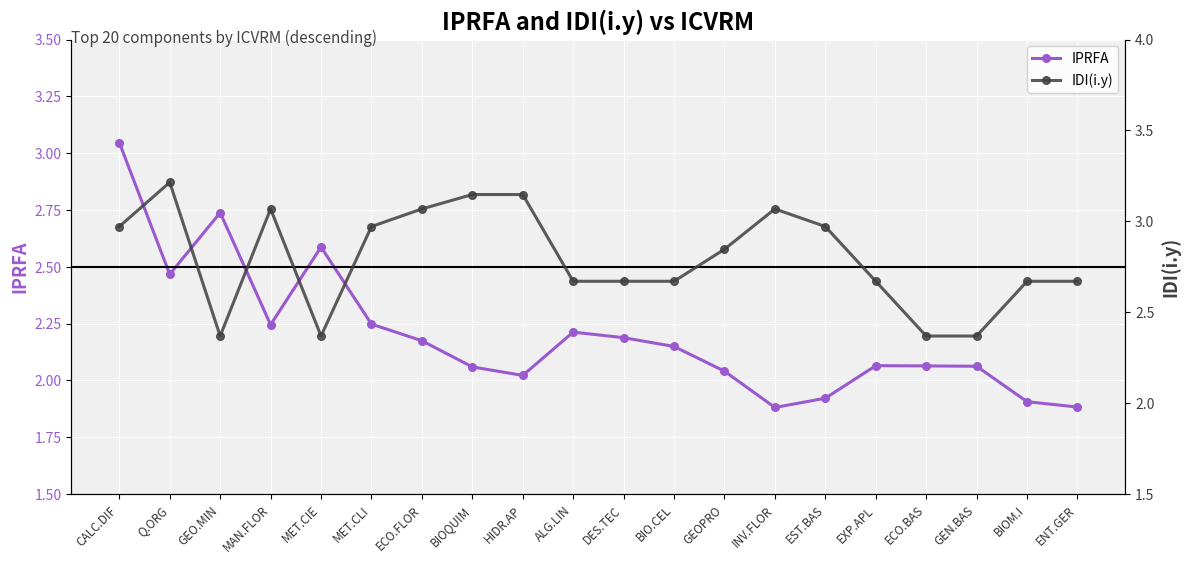

Which series has the widest spread of values?

IPRFA